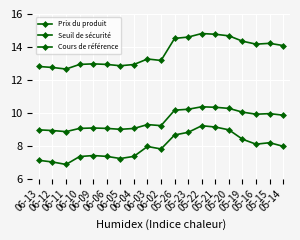

Reading left to right, list all the values displayed in this chart.

Prix du produit: 06-13=7.1	06-12=7.0	06-11=6.9	06-10=7.3	06-09=7.4	06-06=7.4	06-05=7.2	06-04=7.4	06-03=8.0	06-02=7.8	05-26=8.7	05-23=8.8	05-22=9.2	05-21=9.1	05-20=9.0	05-19=8.4	05-16=8.1	05-15=8.2	05-14=8.0
Seuil de sécurité: 06-13=9.0	06-12=8.9	06-11=8.9	06-10=9.1	06-09=9.1	06-06=9.1	06-05=9.0	06-04=9.1	06-03=9.3	06-02=9.2	05-26=10.2	05-23=10.2	05-22=10.4	05-21=10.3	05-20=10.3	05-19=10.0	05-16=9.9	05-15=10.0	05-14=9.9
Cours de référence: 06-13=12.8	06-12=12.8	06-11=12.7	06-10=12.9	06-09=13.0	06-06=12.9	06-05=12.9	06-04=12.9	06-03=13.3	06-02=13.2	05-26=14.5	05-23=14.6	05-22=14.8	05-21=14.8	05-20=14.7	05-19=14.3	05-16=14.2	05-15=14.2	05-14=14.1